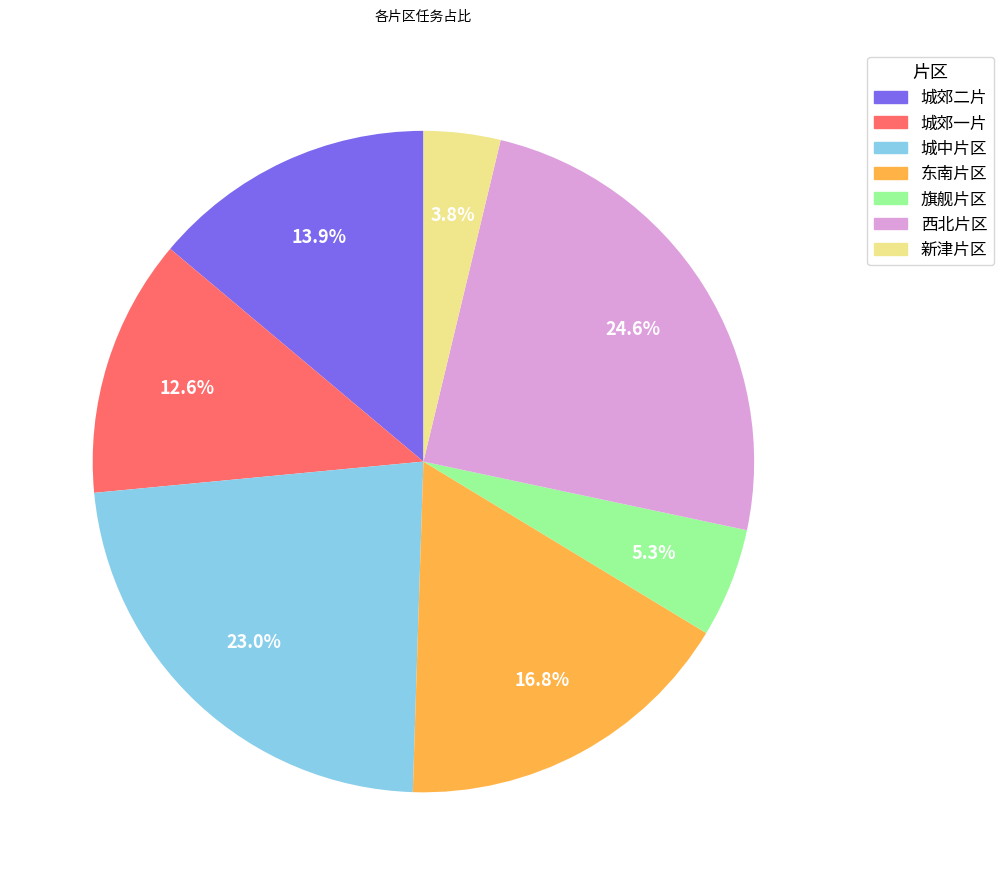

What is the smallest slice in the pie chart?

新津片区